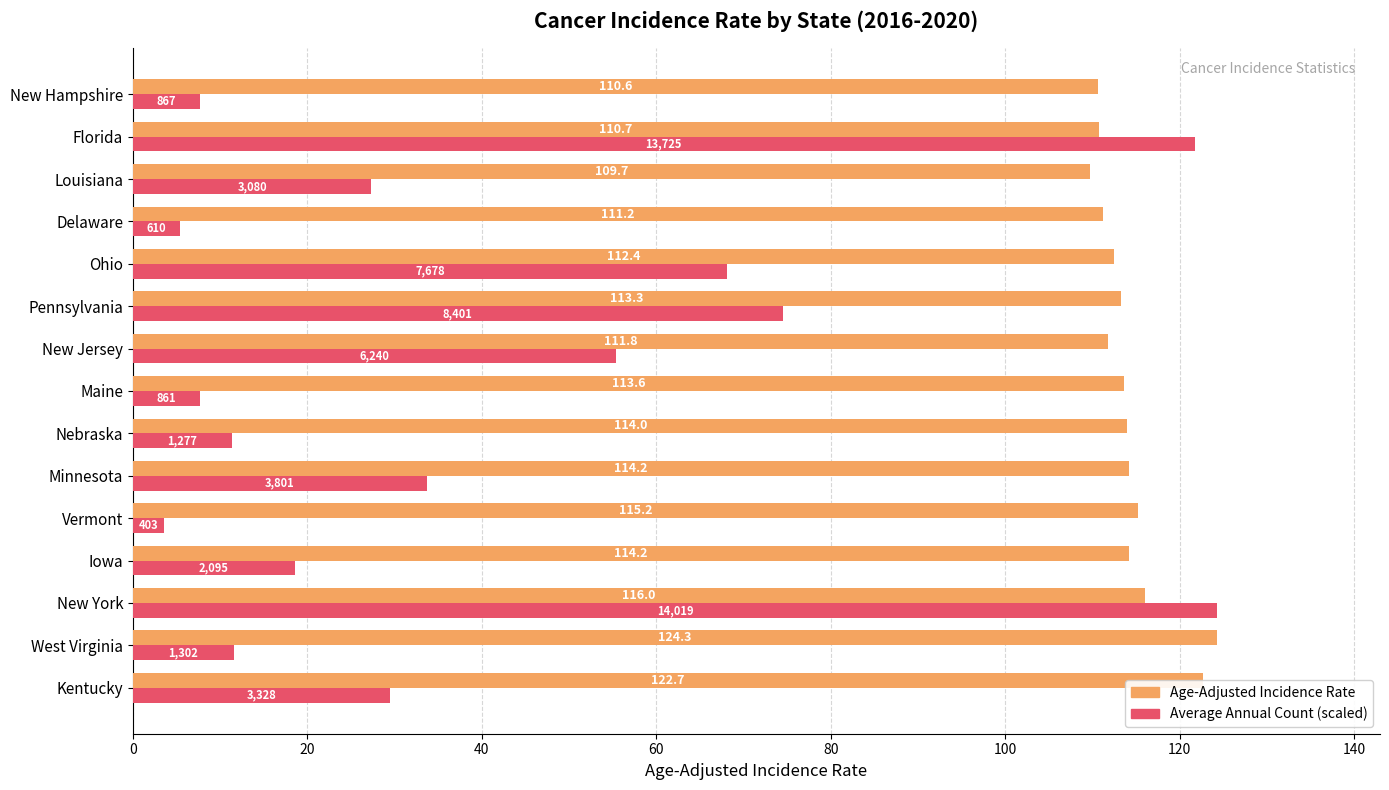

The value of Age-Adjusted Incidence Rate at Kentucky is 122.7. True or false?

True